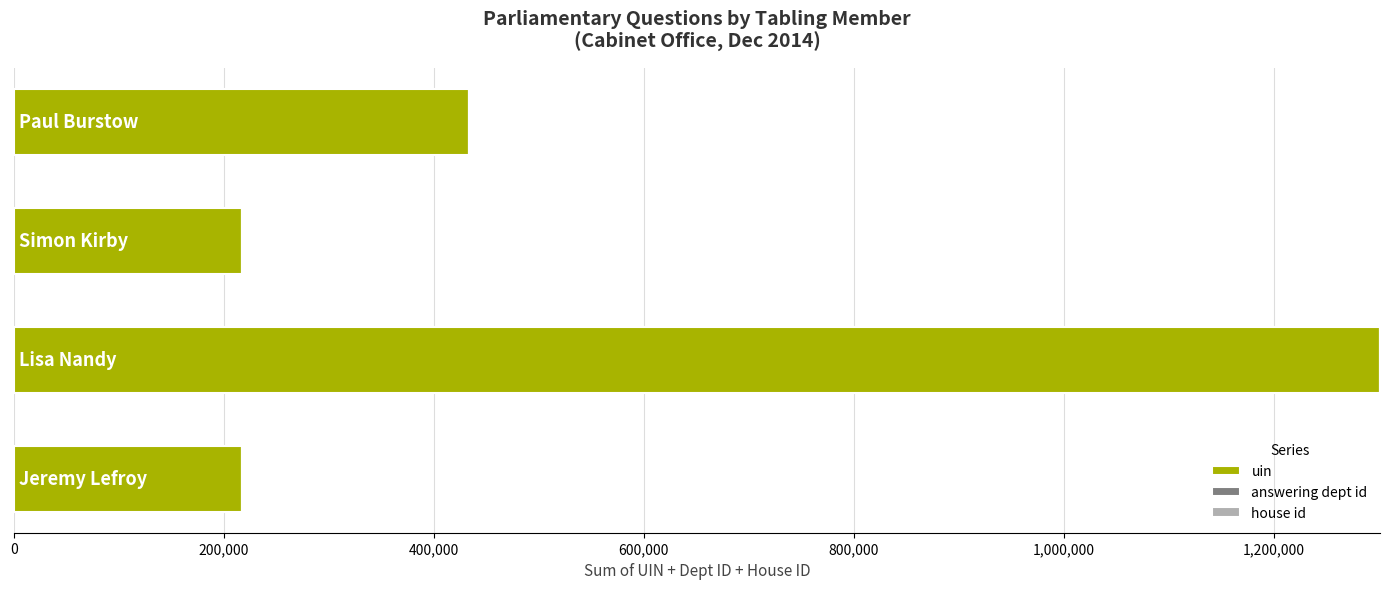

What is the average value of the uin series?

541964